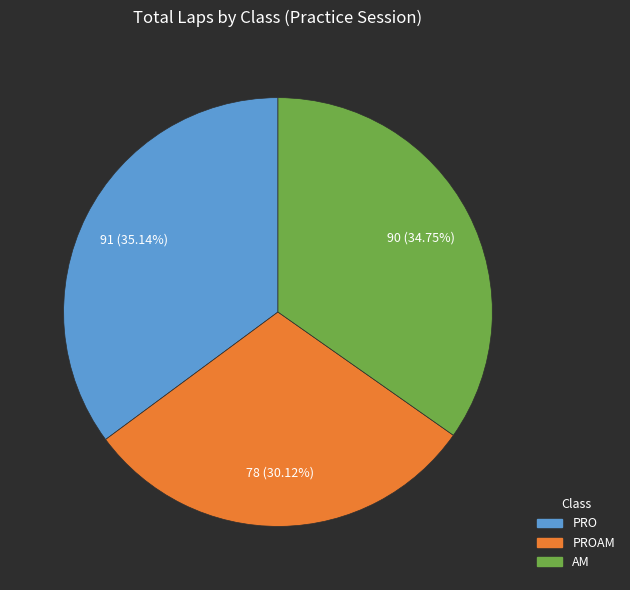

Does any single category account for the majority?

No